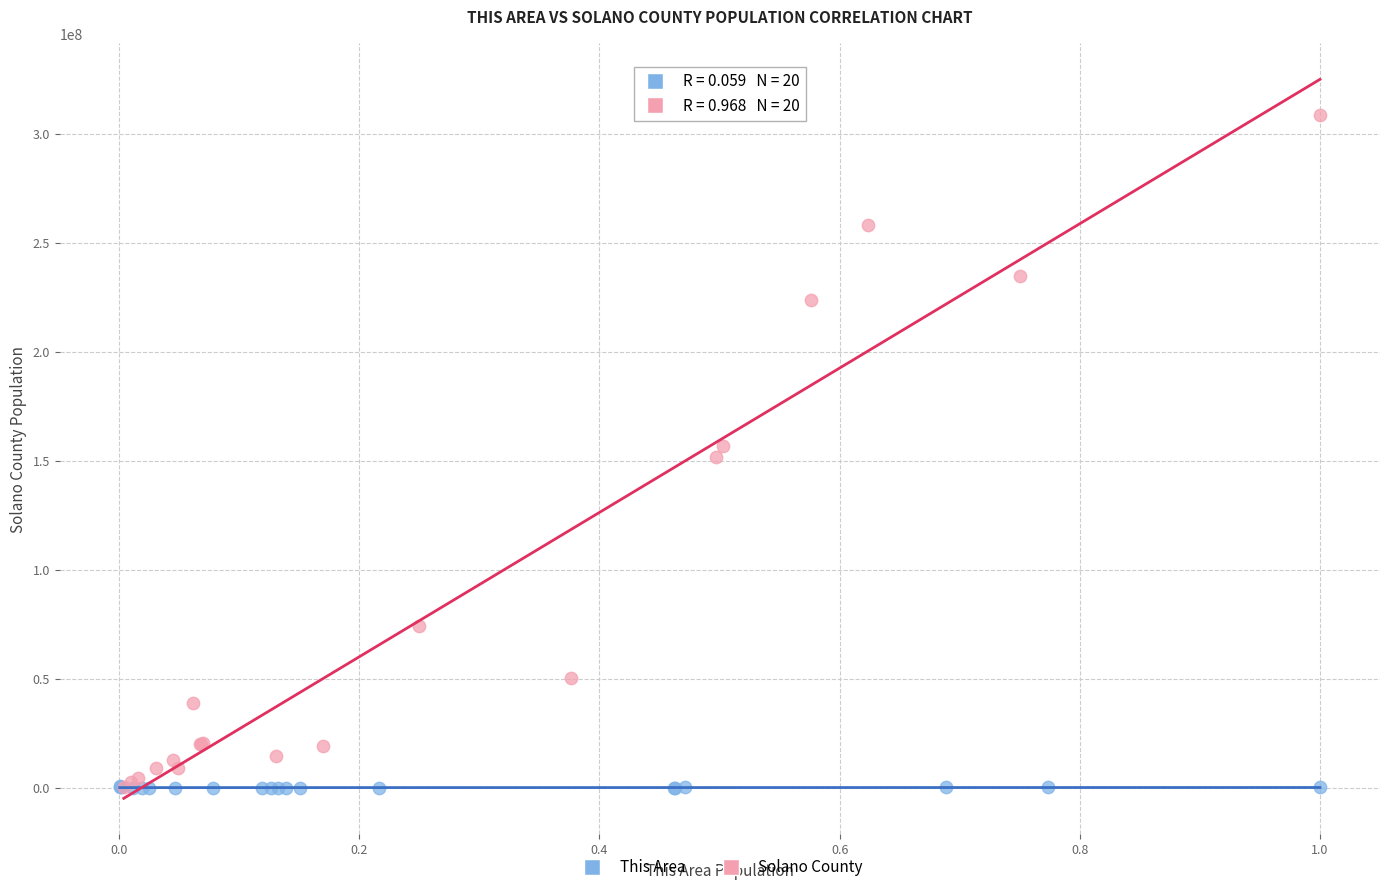

What are all the series names shown in the legend?

This Area, Solano County